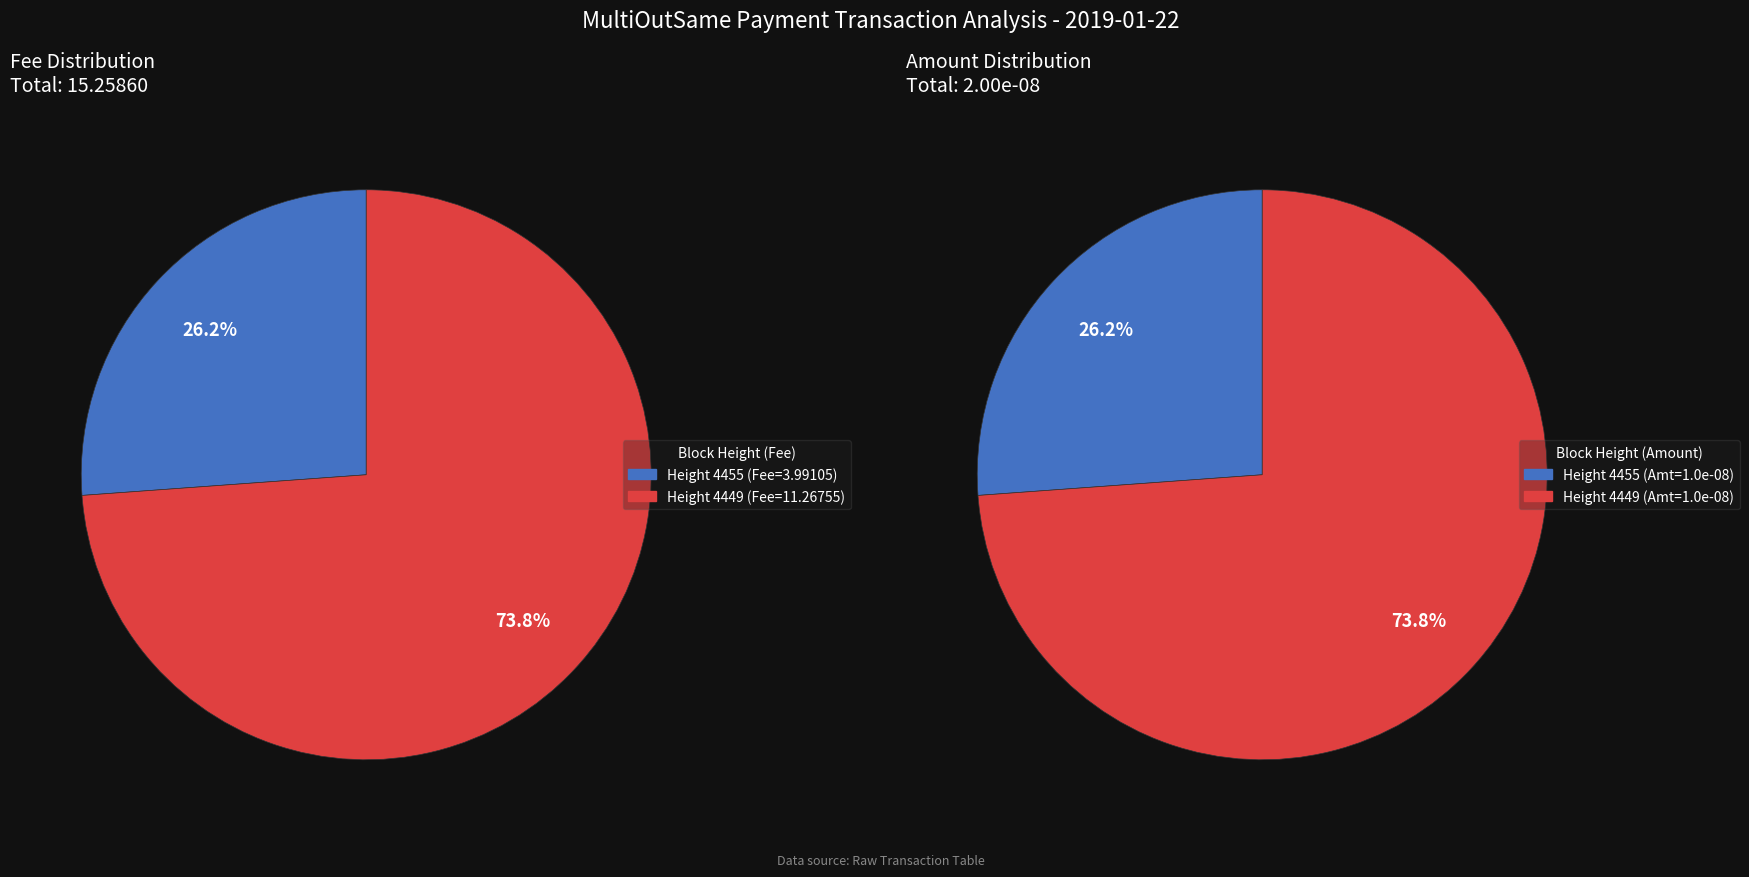

How many slices are in this pie chart?

2